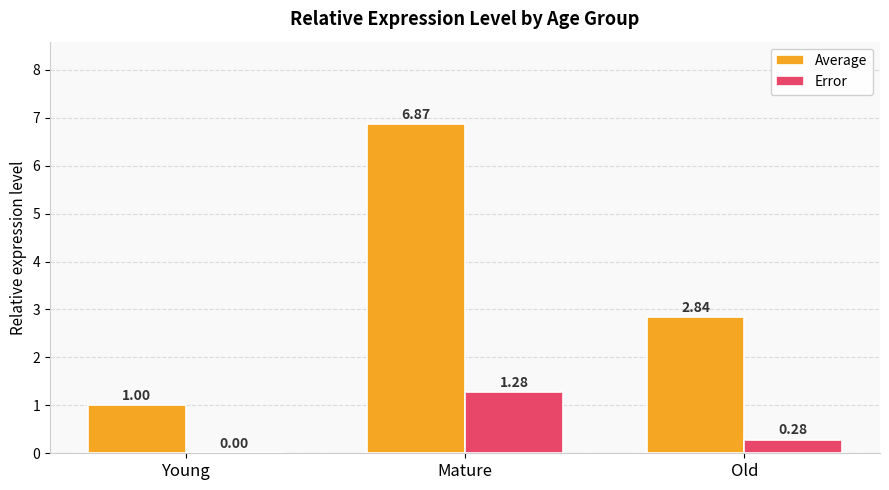

What is the sum of all Error values?

1.6